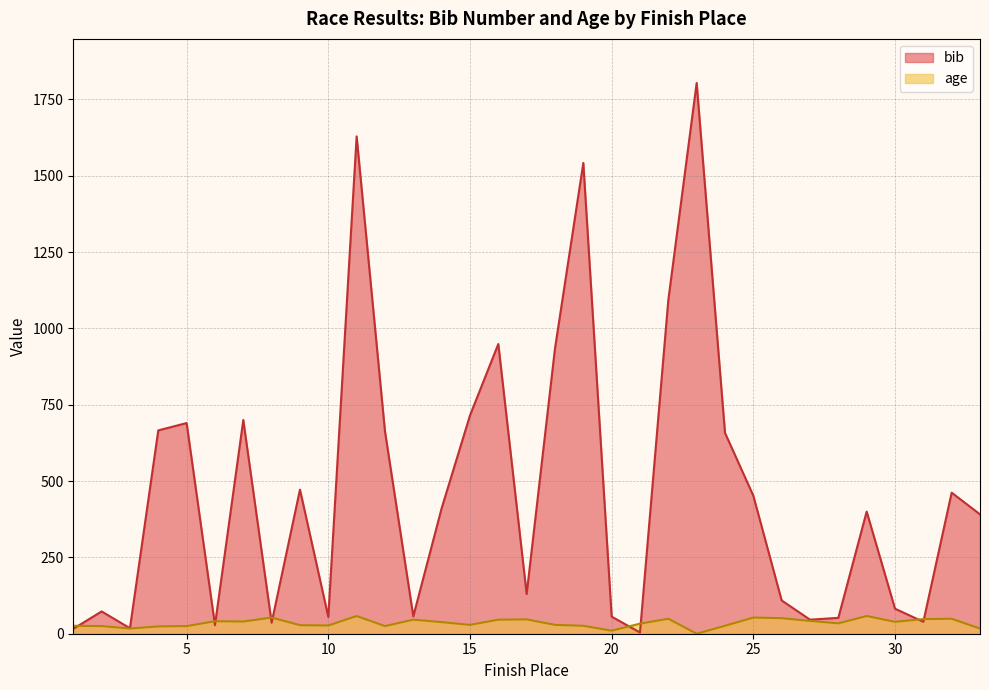

Where do age and bib first cross each other?

1 and 2